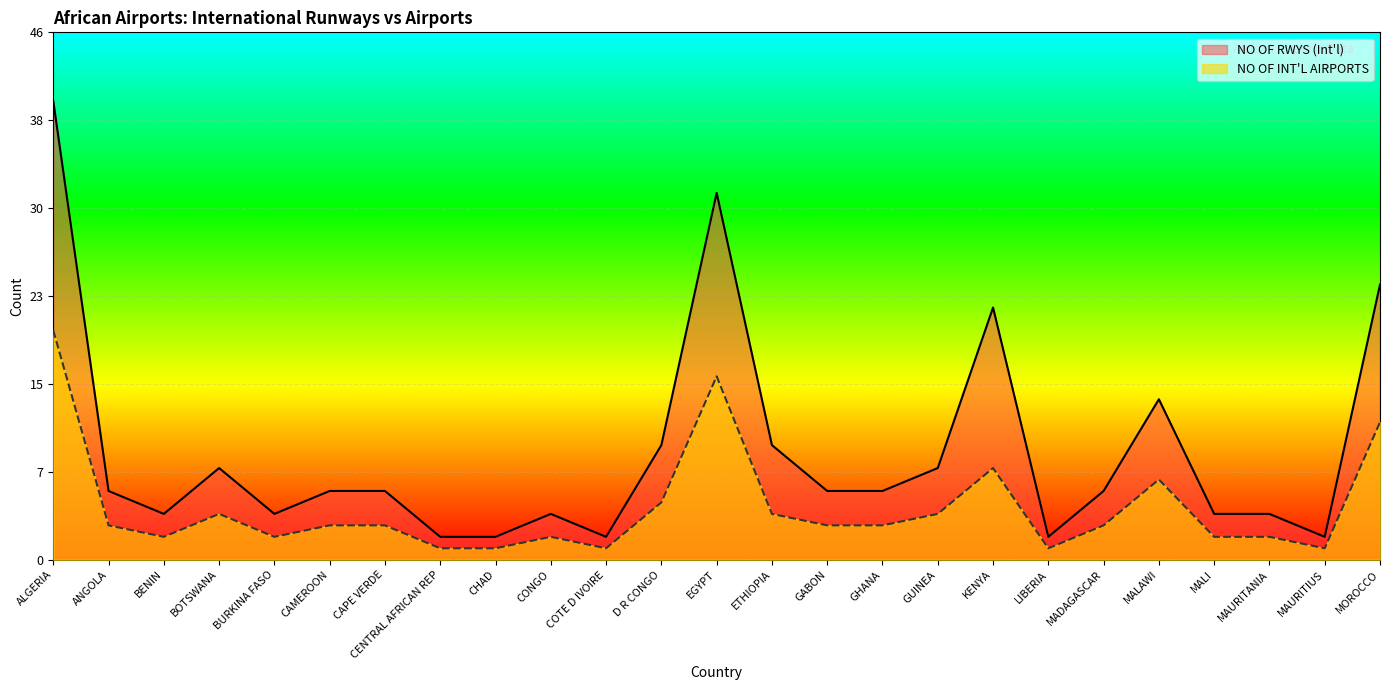

True or false: NO OF RWYS (Int'l) and NO OF INT'L AIRPORTS intersect in this chart.

False